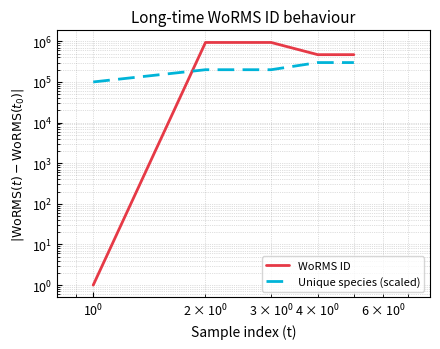

How many data points in Unique species (scaled) are less than 200000?

1